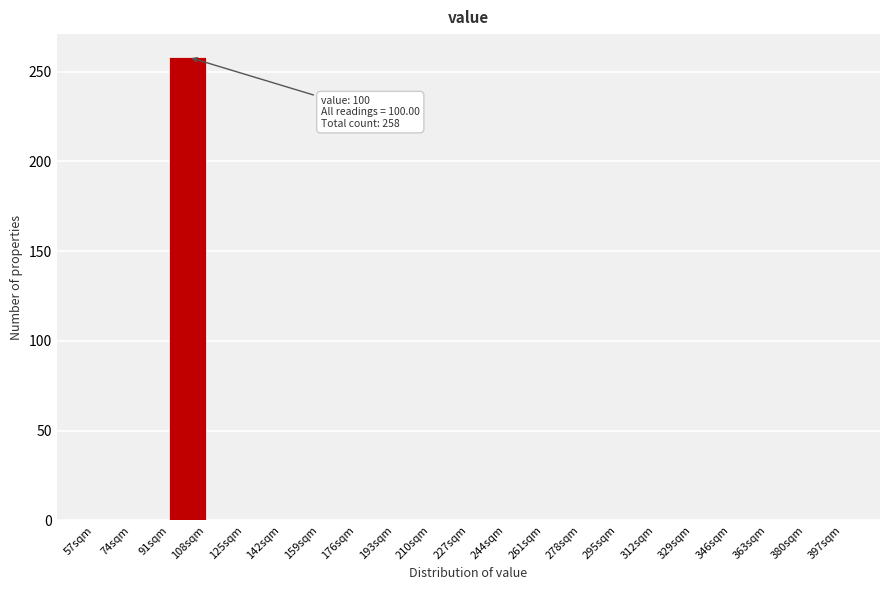

Which range on the x-axis has the tallest bar?

91 to 108